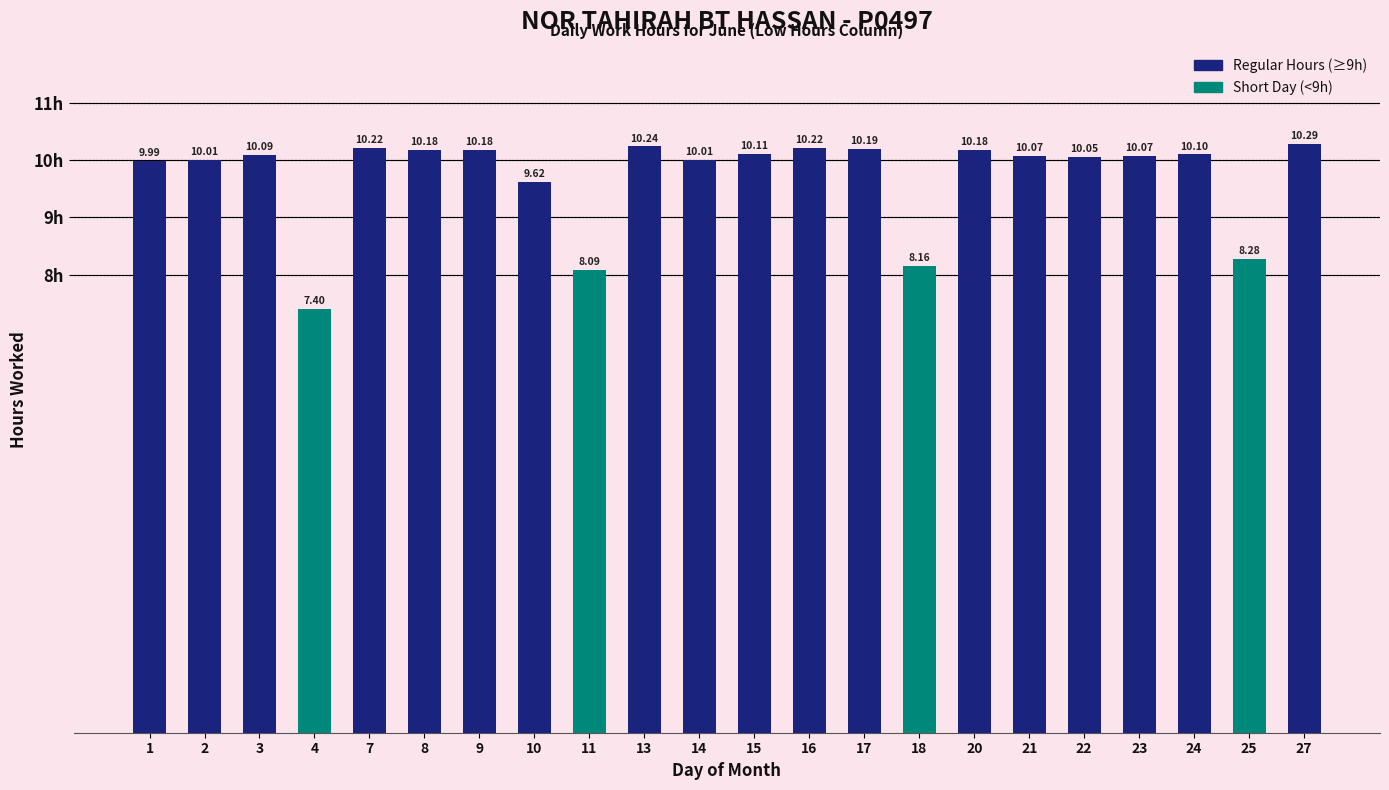

What is the ratio of the value at 8 to the value at 10?

1.1